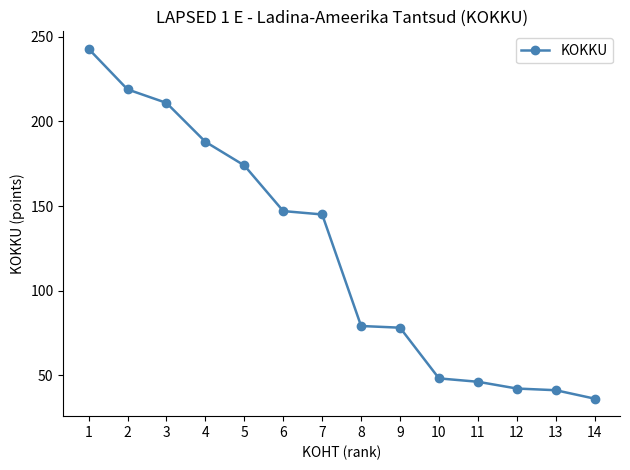

What is the maximum value shown in the chart?

243